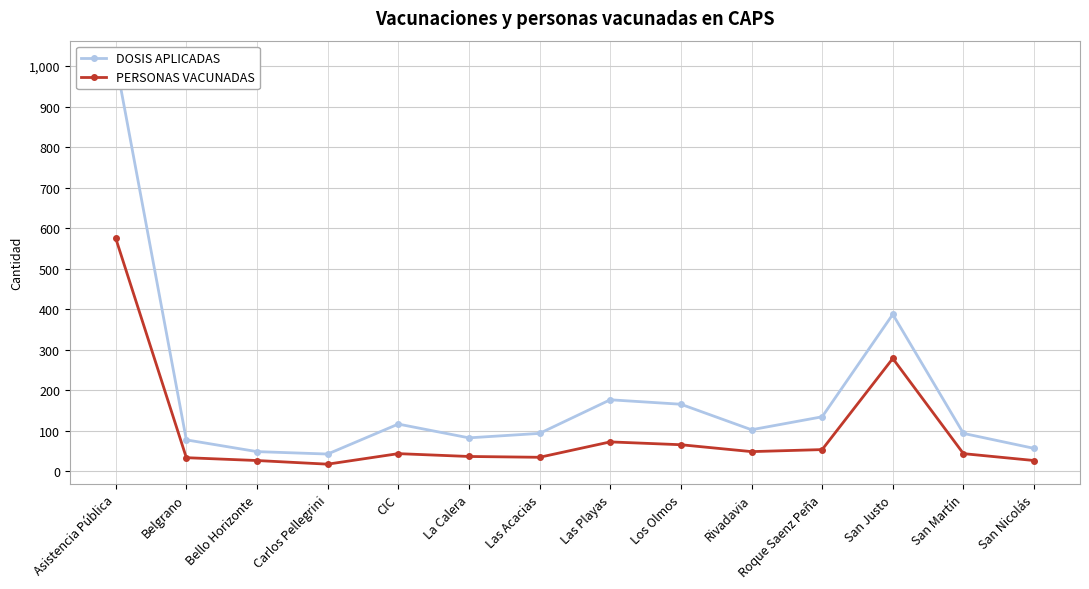

At which label is PERSONAS VACUNADAS closest to 296?

San Justo